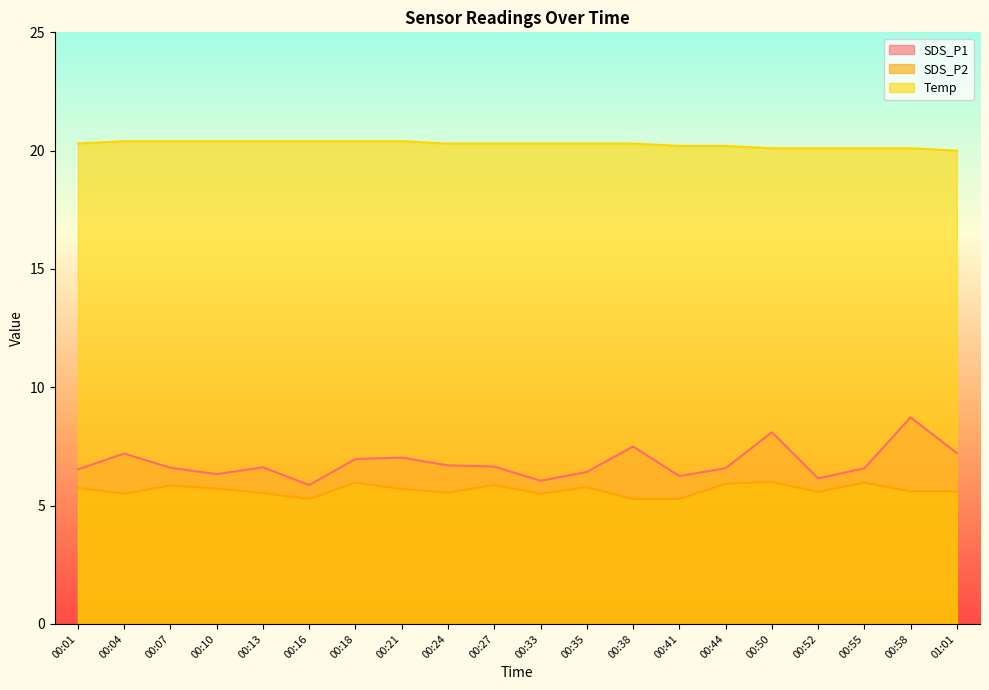

True or false: SDS_P2 and Temp cross at least once.

False